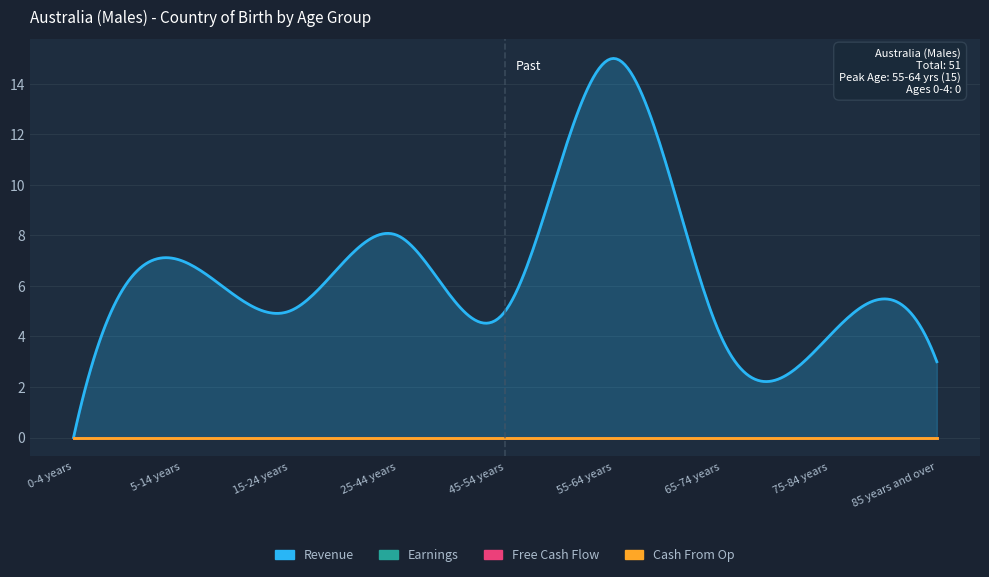

Reading left to right, list all the values displayed in this chart.

Revenue: 0-4 years=0	5-14 years=7	15-24 years=5	25-44 years=8	45-54 years=5	55-64 years=15	65-74 years=4	75-84 years=4	85 years and over=3
Earnings: 0-4 years=0	5-14 years=0	15-24 years=0	25-44 years=0	45-54 years=0	55-64 years=0	65-74 years=0	75-84 years=0	85 years and over=0
Free Cash Flow: 0-4 years=0	5-14 years=0	15-24 years=0	25-44 years=0	45-54 years=0	55-64 years=0	65-74 years=0	75-84 years=0	85 years and over=0
Cash From Op: 0-4 years=0	5-14 years=0	15-24 years=0	25-44 years=0	45-54 years=0	55-64 years=0	65-74 years=0	75-84 years=0	85 years and over=0